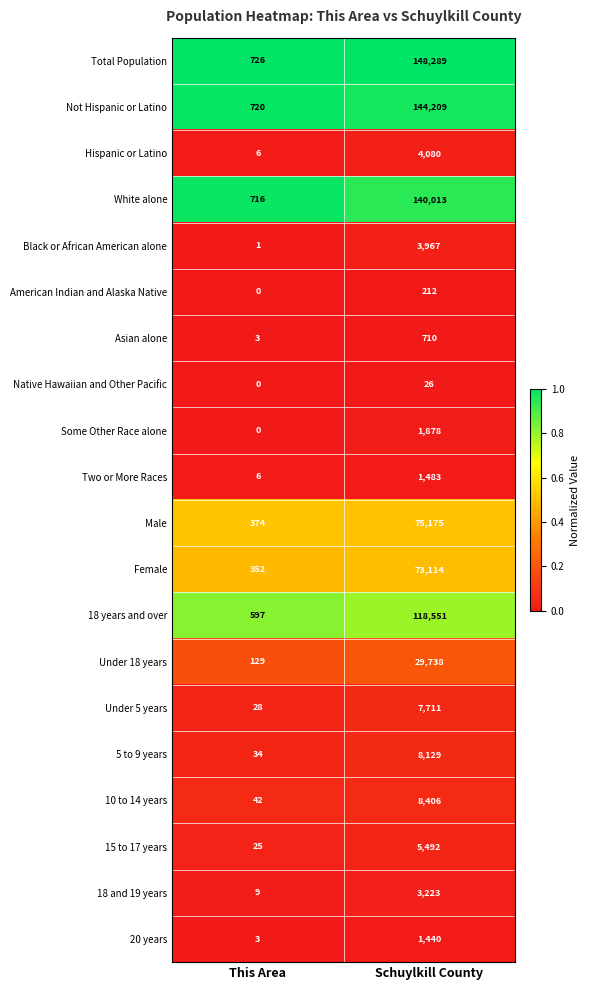

At how many categories does at least one series exceed 0?

2